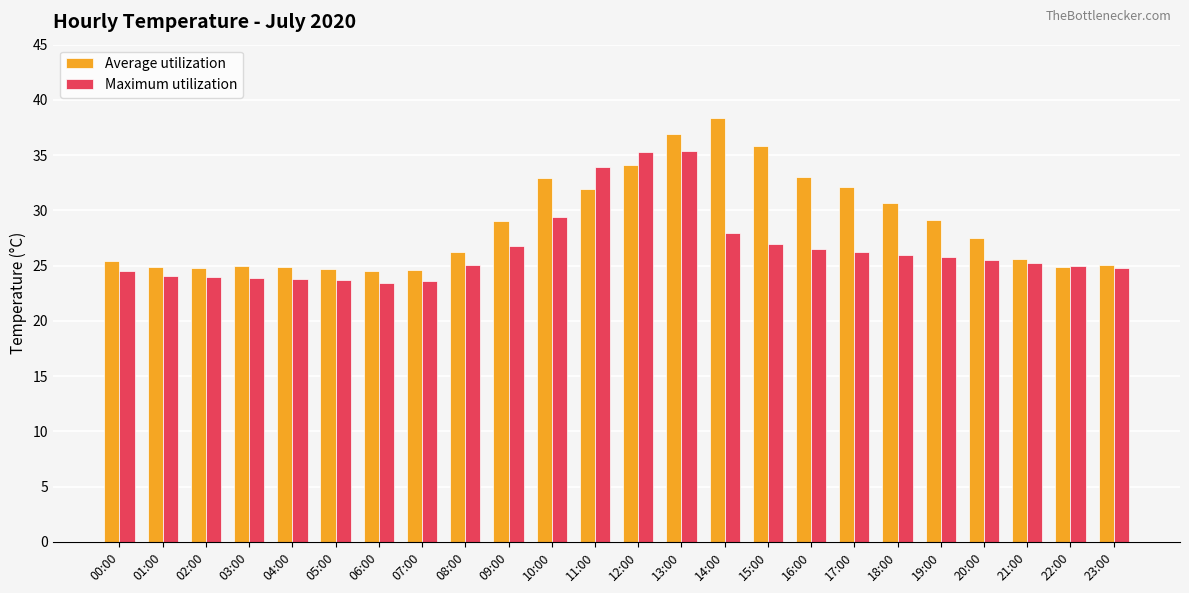

What is the label of the 5th bar from the left?

04:00